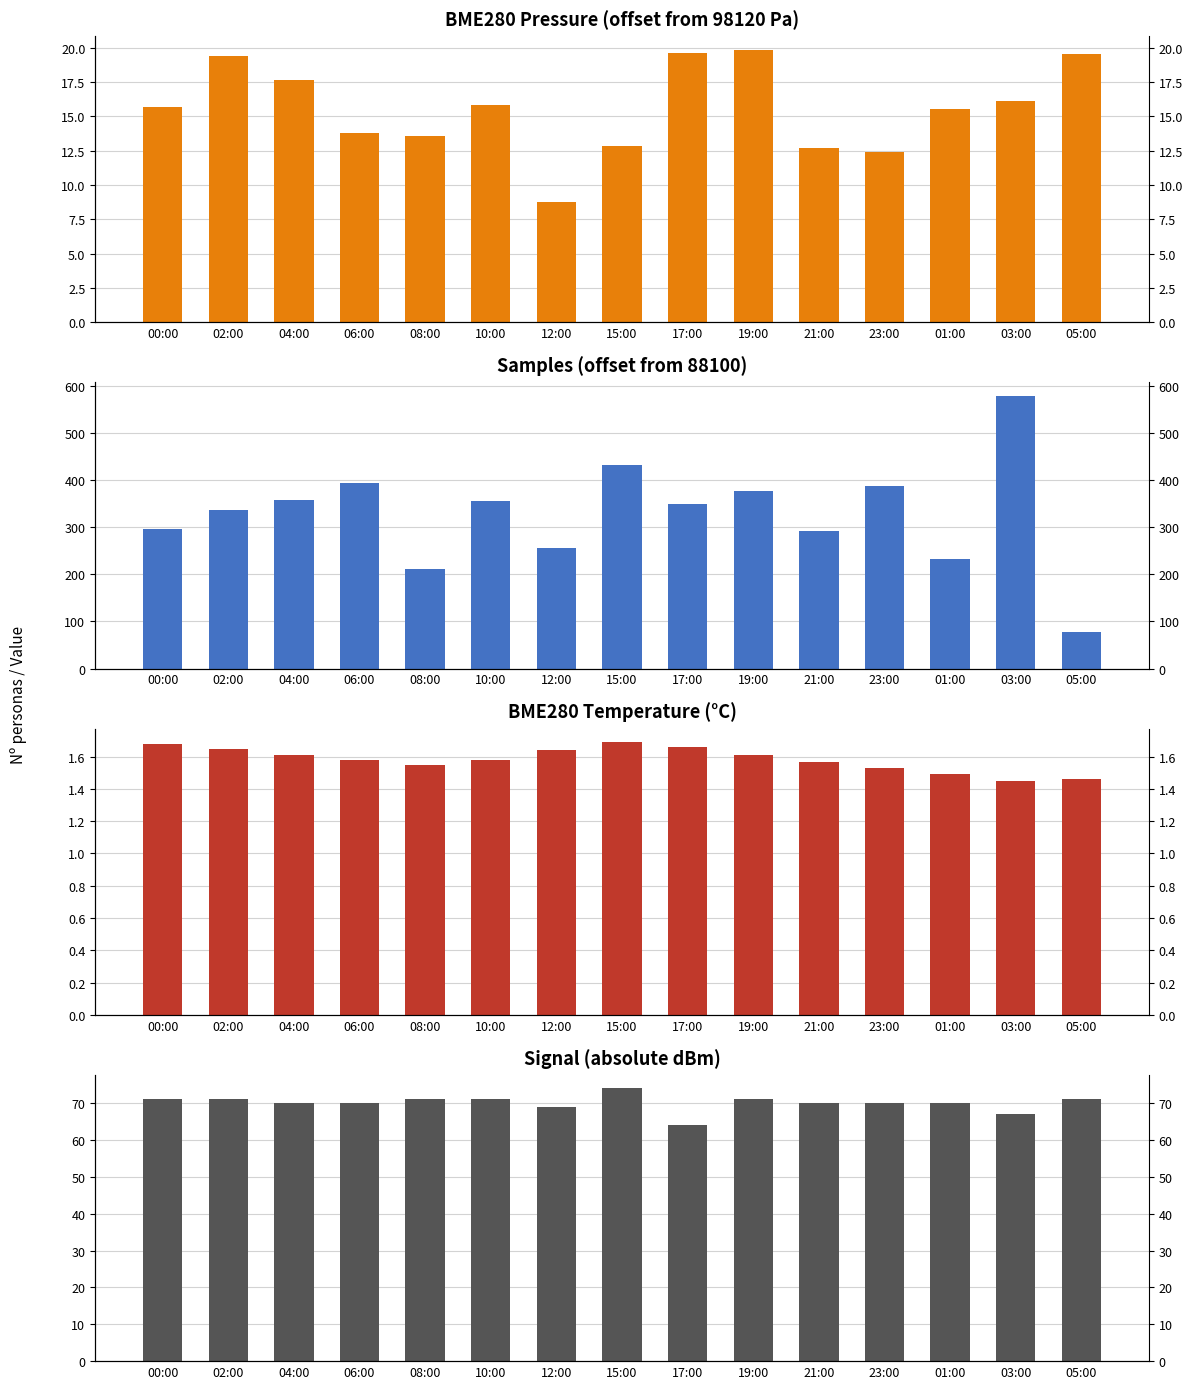

Reading right to left, transcribe all the data shown in this chart.

BME280_pressure: 19.5	16.1	15.6	12.4	12.7	19.9	19.6	12.8	8.8	15.8	13.5	13.8	17.6	19.4	15.7
Samples: 77.0	579.0	232.0	388.0	292.0	376.0	350.0	432.0	255.0	356.0	212.0	395.0	358.0	336.0	297.0
BME280_temperature: 1.5	1.4	1.5	1.5	1.6	1.6	1.7	1.7	1.6	1.6	1.6	1.6	1.6	1.6	1.7
Signal: 71.0	67.0	70.0	70.0	70.0	71.0	64.0	74.0	69.0	71.0	71.0	70.0	70.0	71.0	71.0